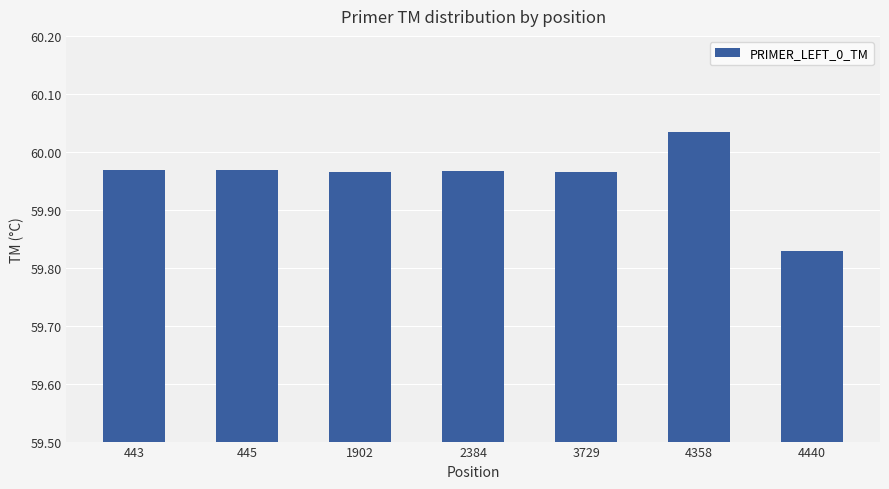

The value at 443 is 32.0. True or false?

False